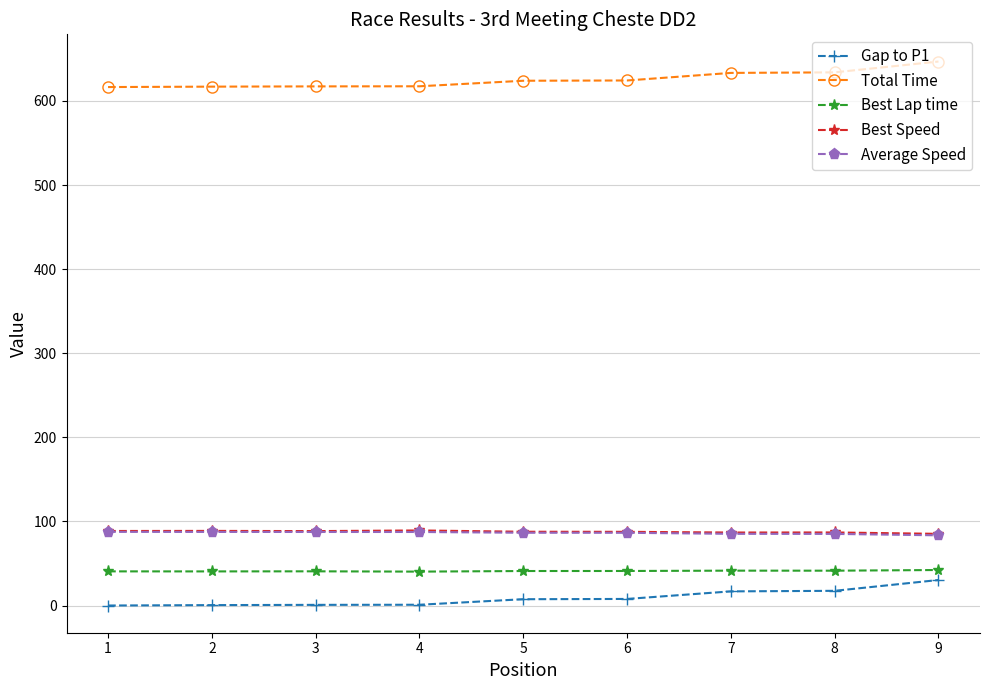

True or false: Total Time and Best Speed cross at least once.

False